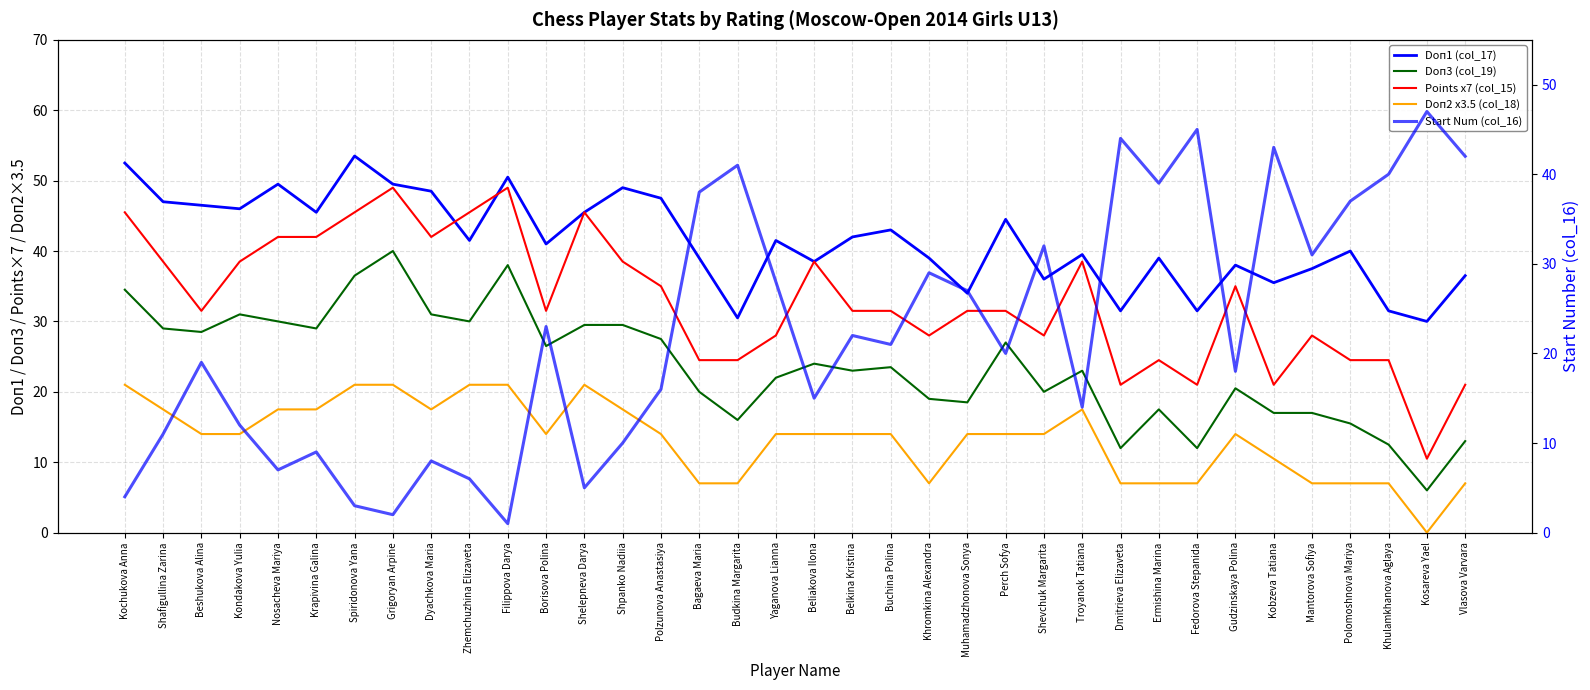

What is the difference between the highest and lowest values at Buchina Polina?

29.0